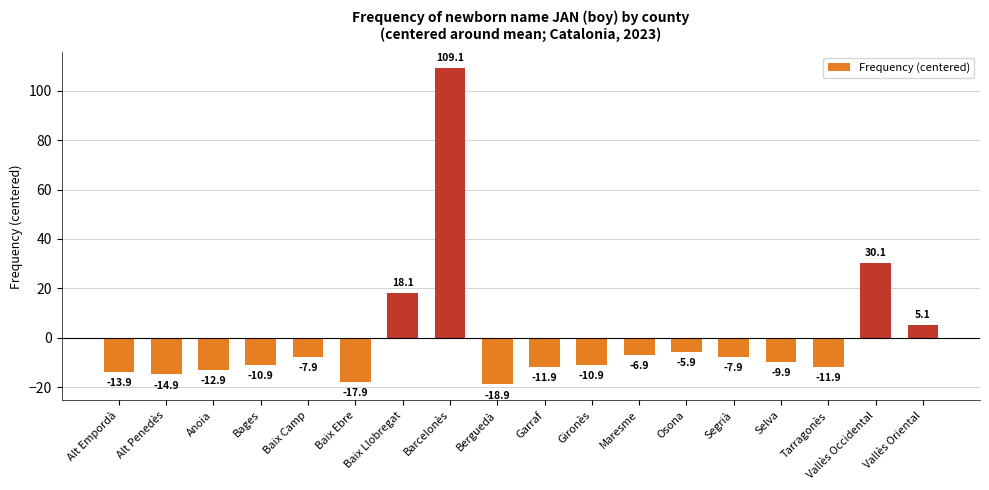

How many values are below zero?

14